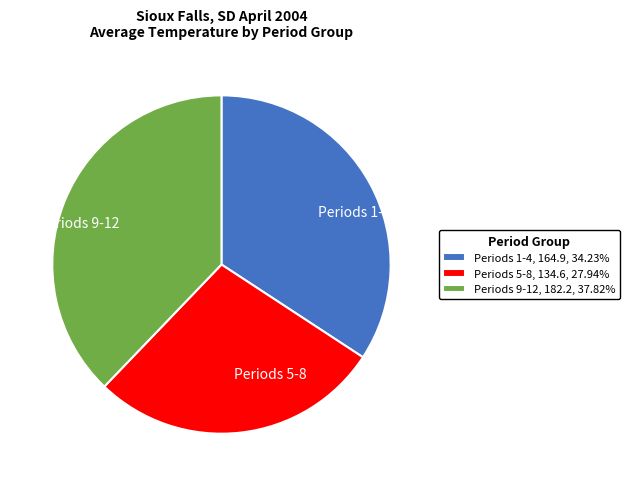

Combined, do Periods 5-8 and Periods 1-4 account for over 50%?

Yes